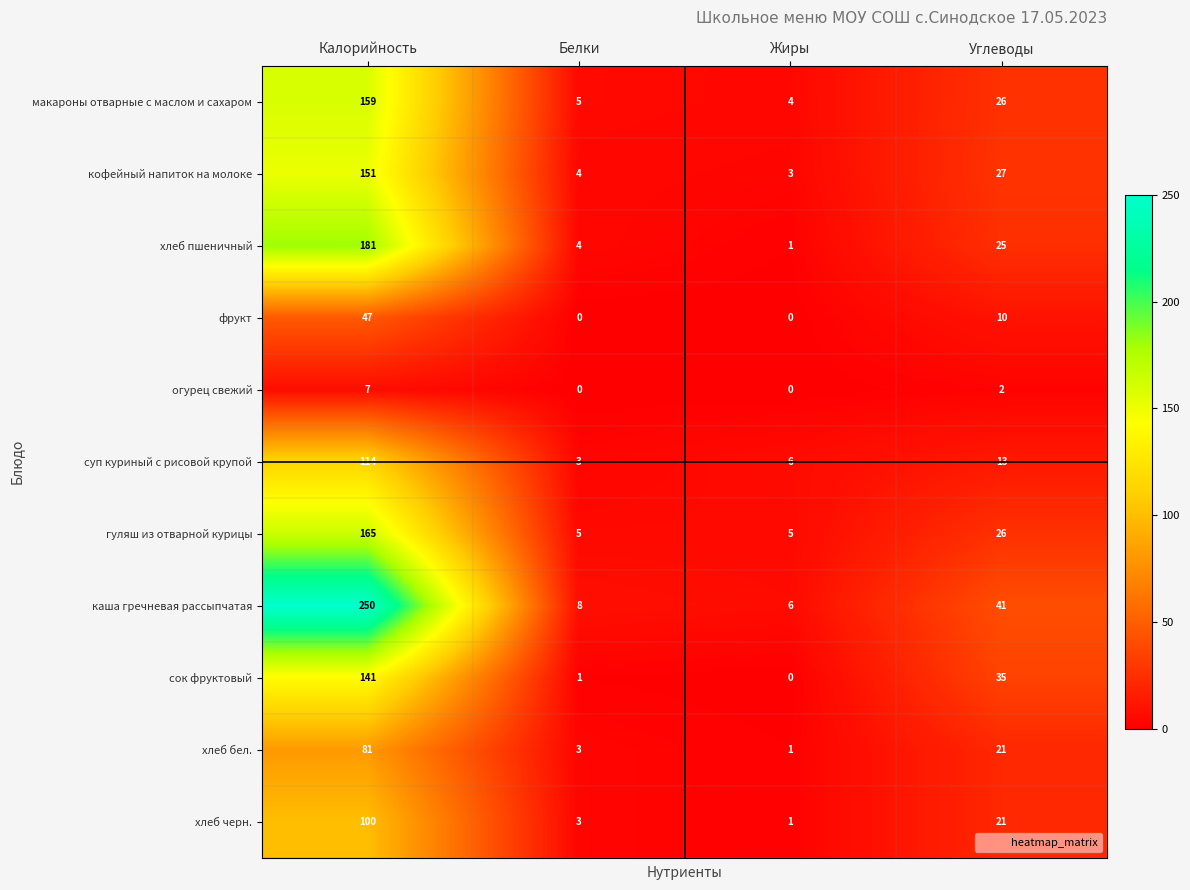

Which series has the largest total across all categories?

каша гречневая рассыпчатая